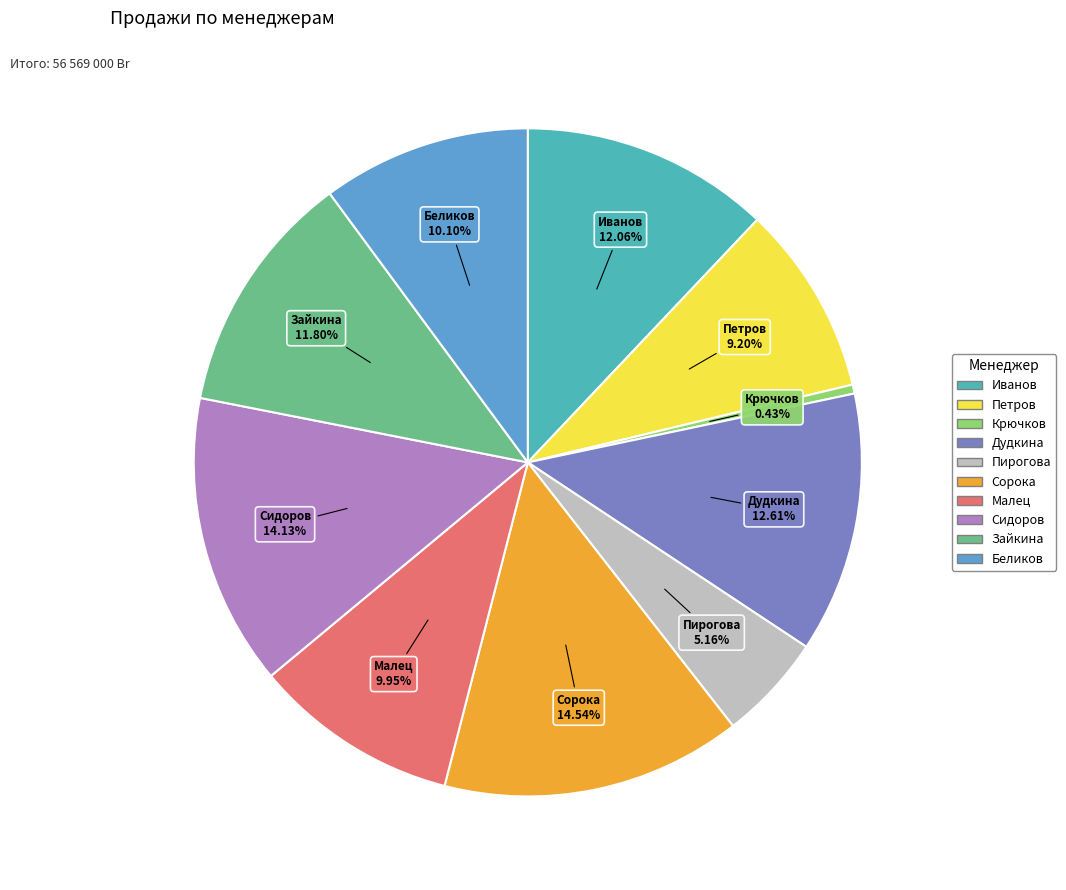

How many slices are in this pie chart?

10